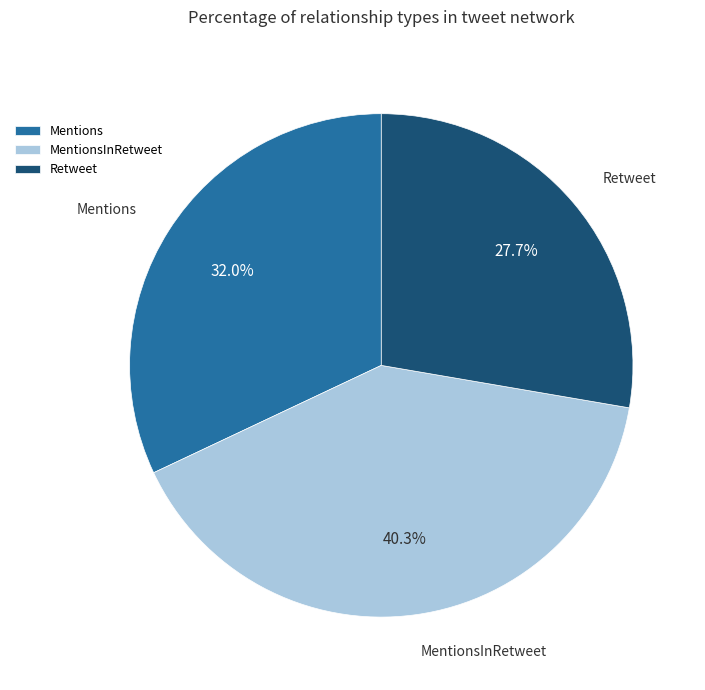

Count the number of slices in the pie.

3